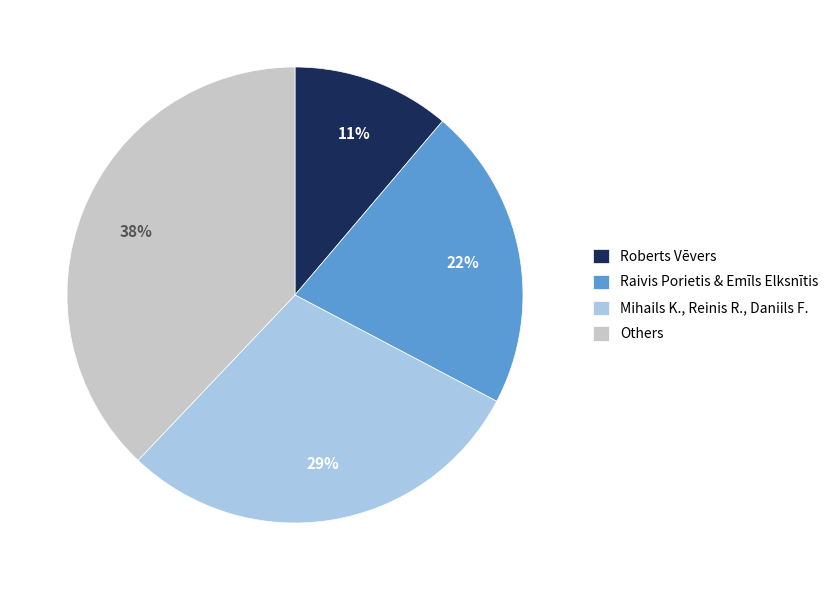

Is it true that Mihails K., Reinis R., Daniils F. is 29% of the pie?

True